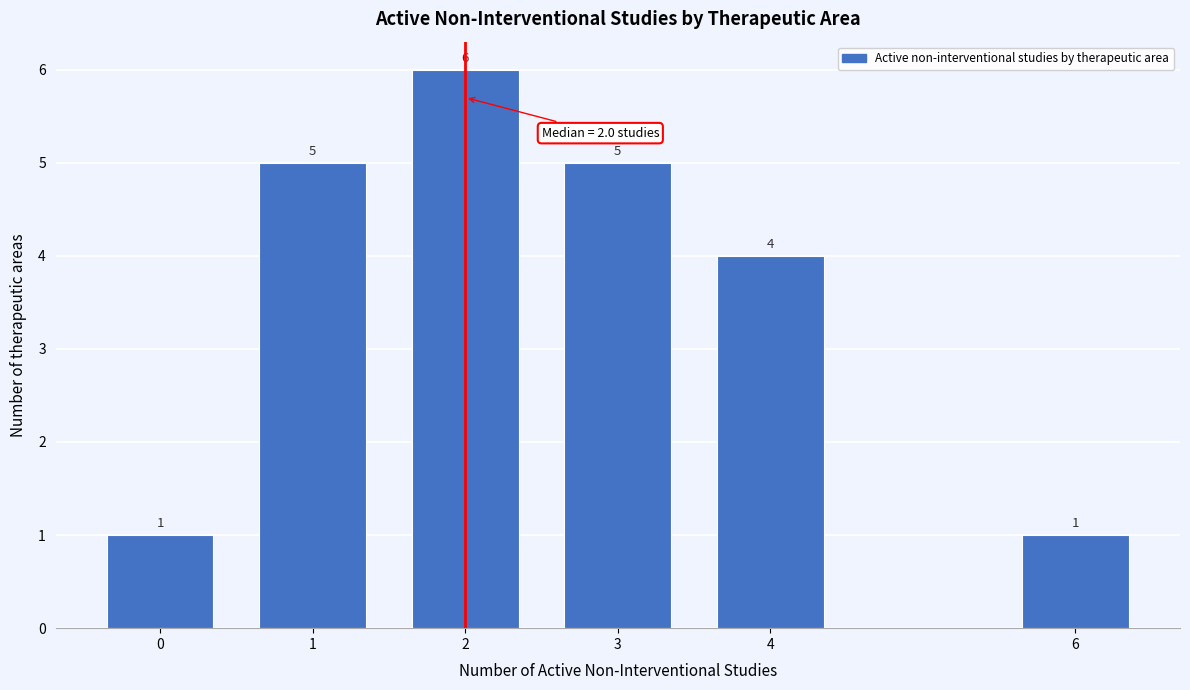

Reading left to right, extract all data points from this chart.

1	5	6	5	4	1